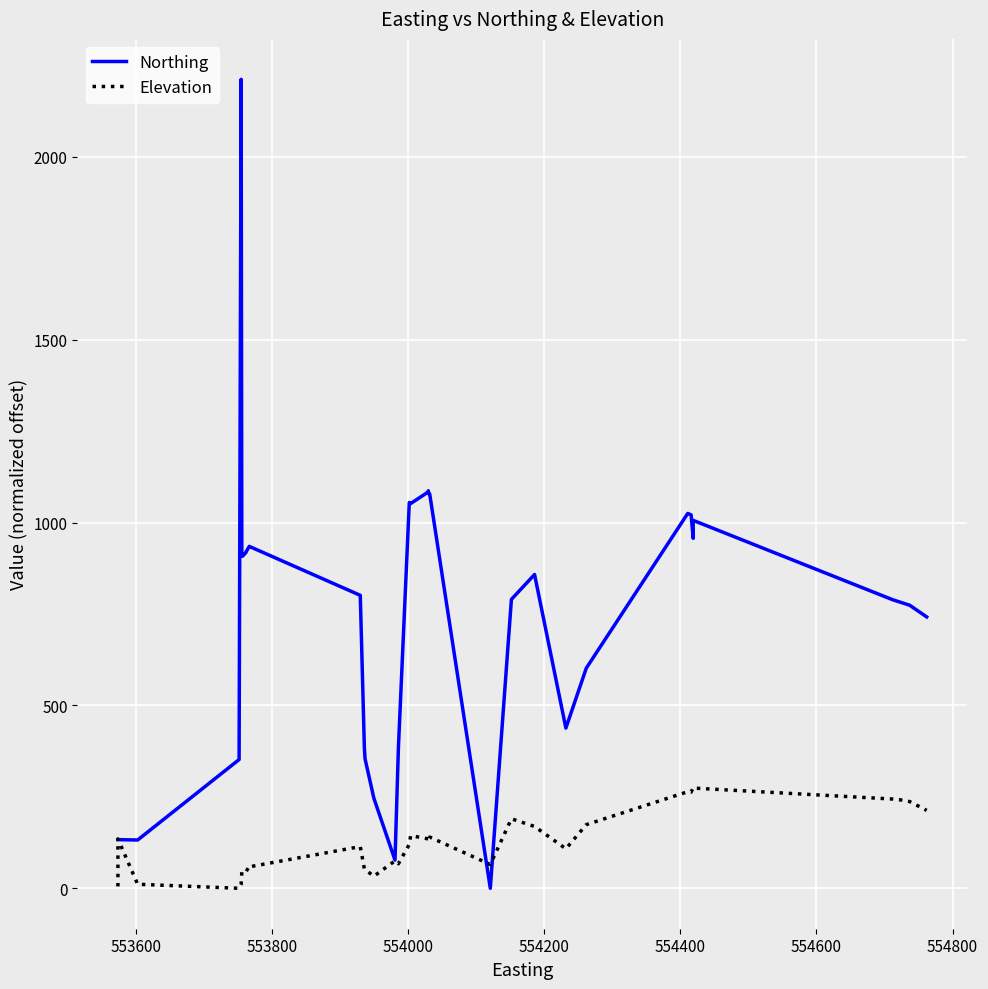

List the series in order of their overall mean, lowest first.

Elevation, Northing